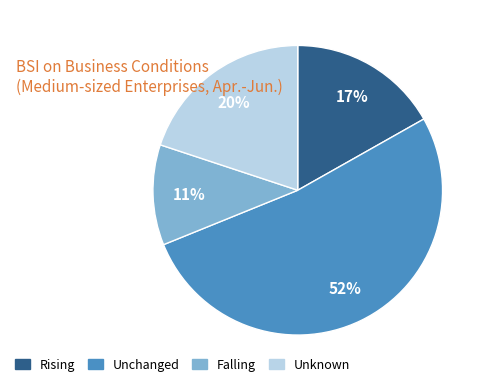

To the nearest percent, what is the average slice percentage?

25%